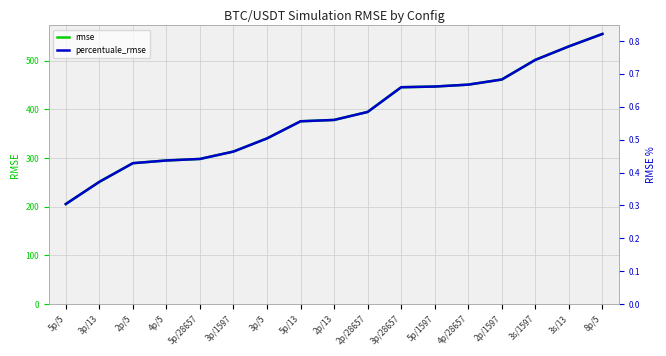

What position from the left is 3p/13?

2